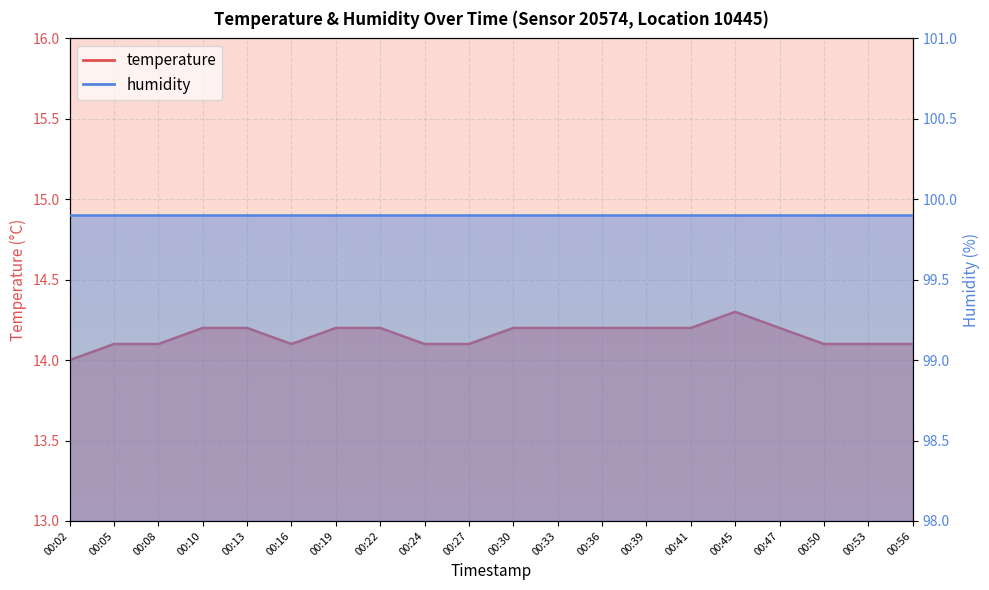

The value at 00:02 is 14.0. True or false?

True